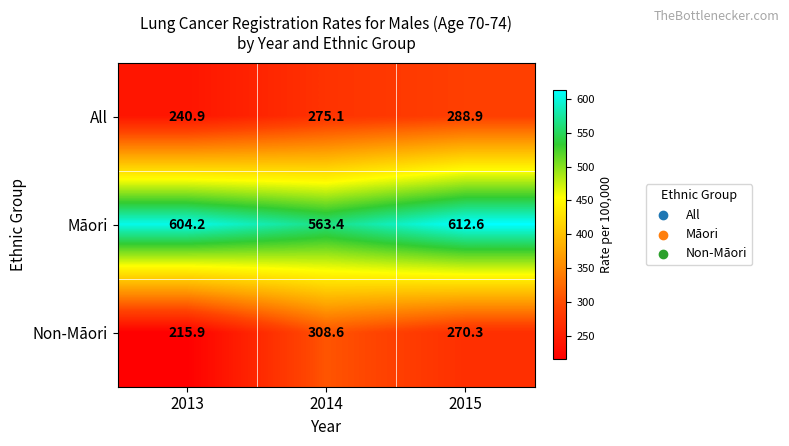

Which series has the largest total across all categories?

Māori